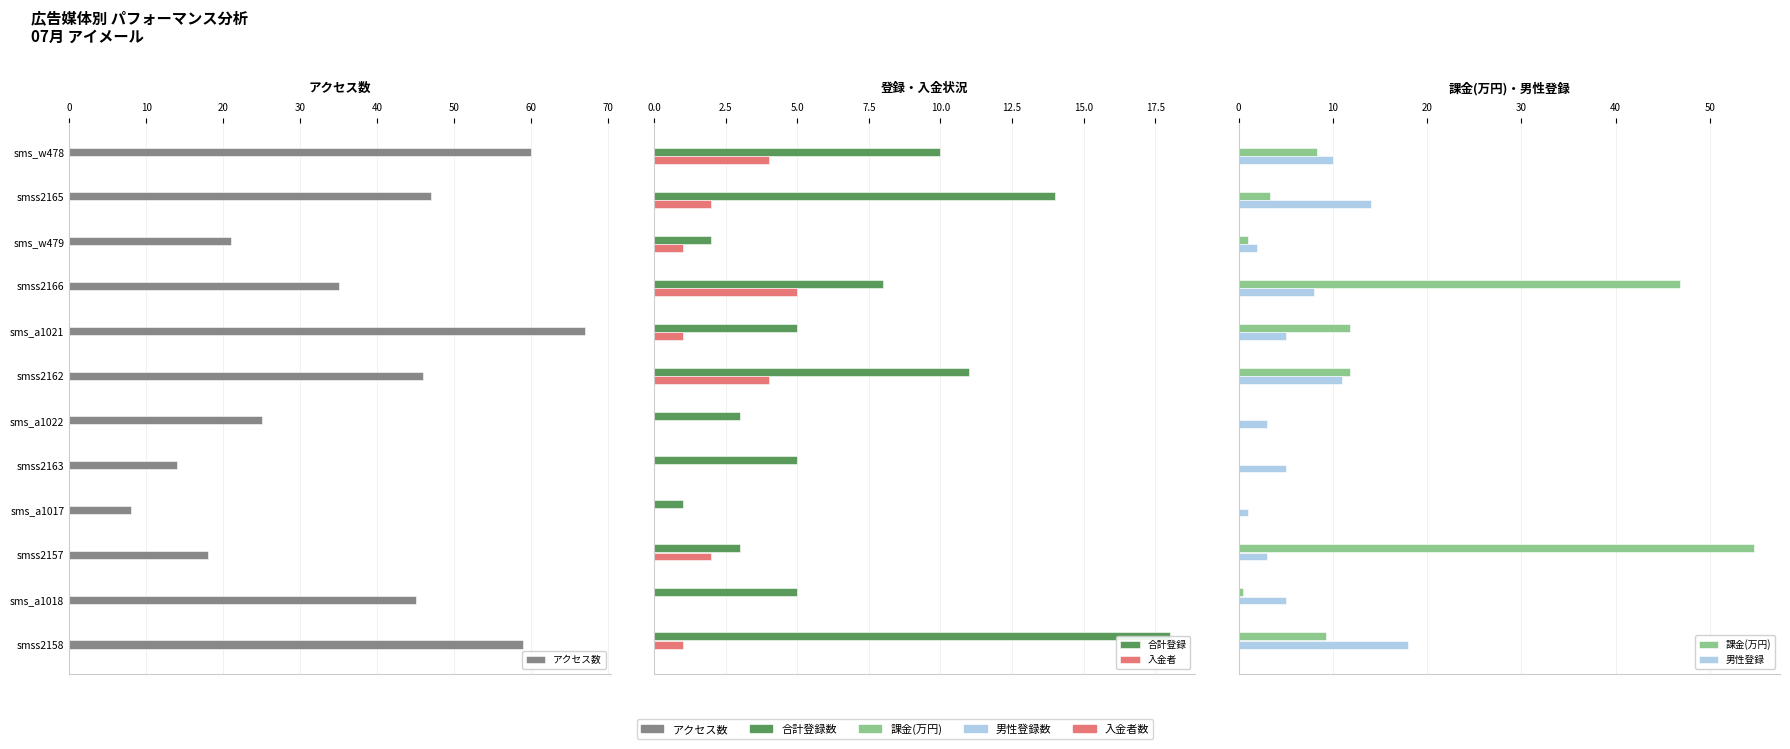

Between 60 and 70, which series saw the biggest shift?

アクセス数